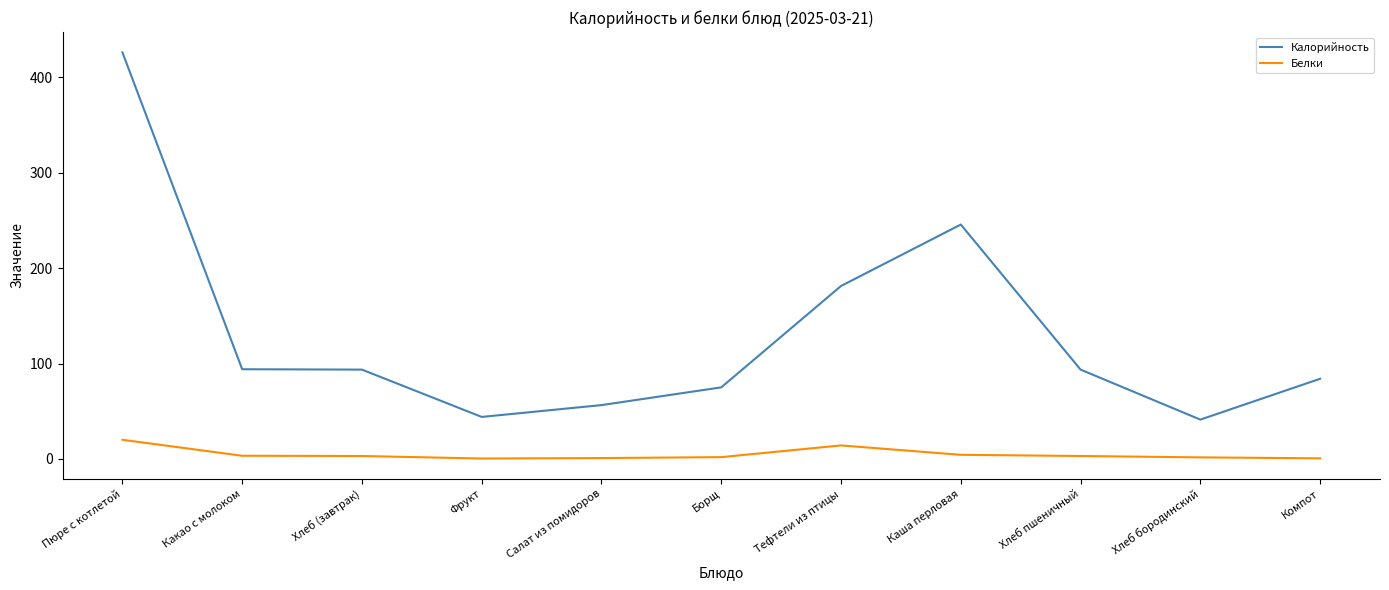

Between Хлеб (завтрак) and Тефтели из птицы, which series saw the biggest shift?

Калорийность